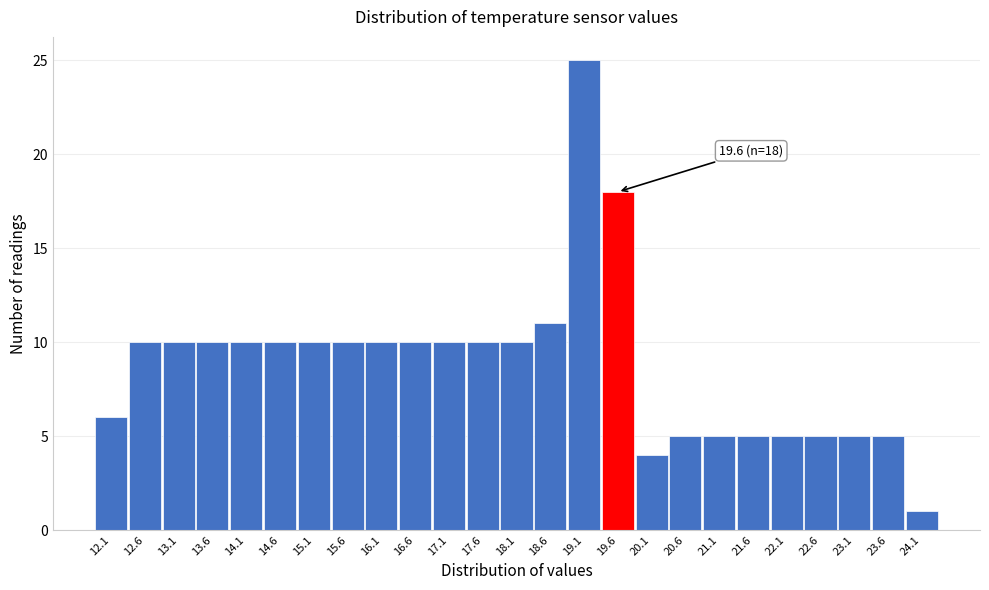

Which range on the x-axis has the tallest bar?

18.85 to 19.35